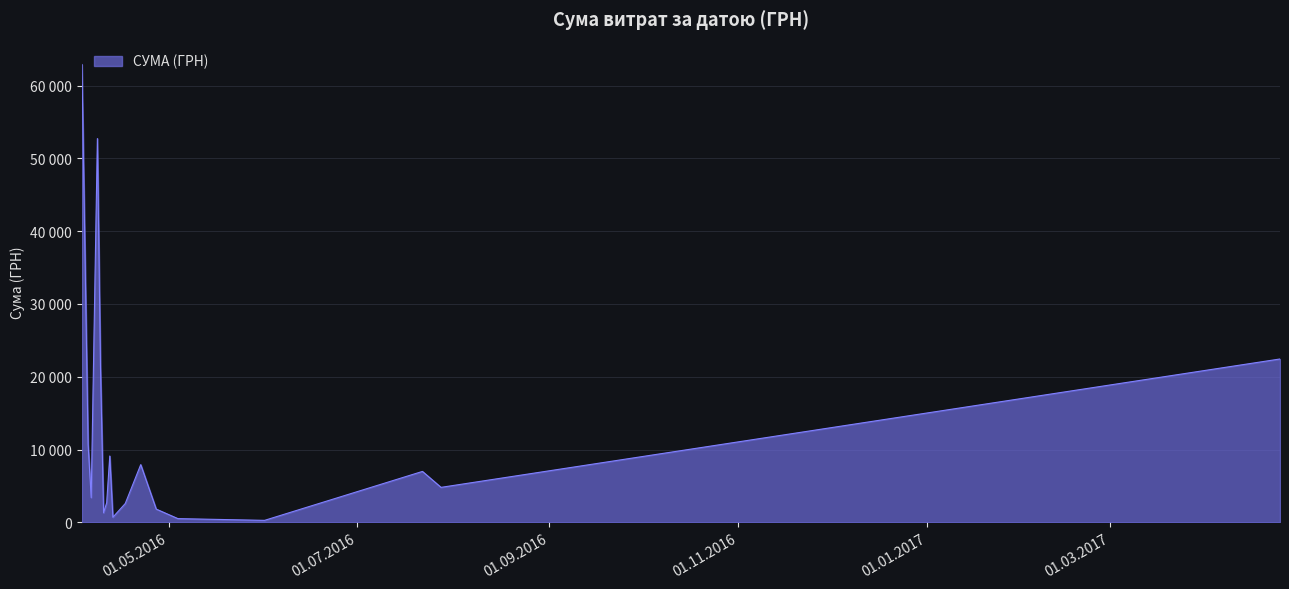

What is the minimum value shown in the chart?

29.9